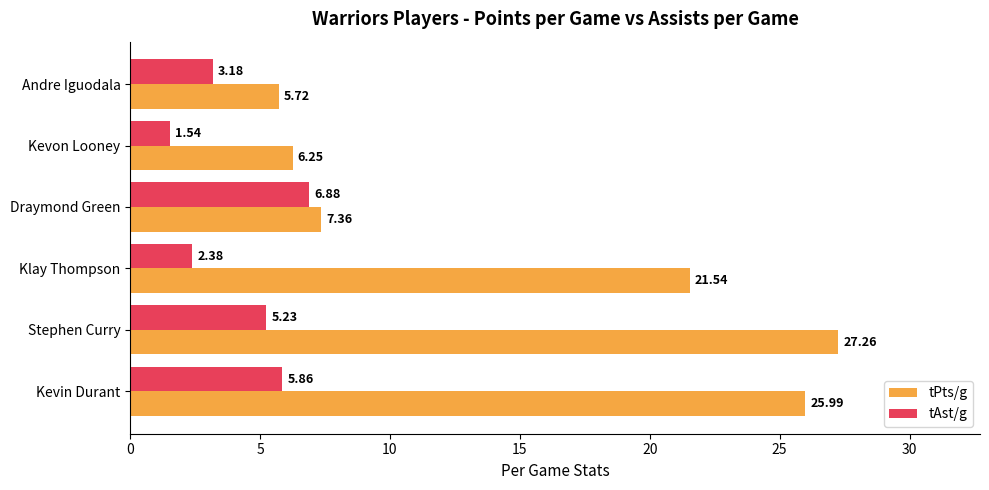

How many values in the tPts/g series exceed 21?

3